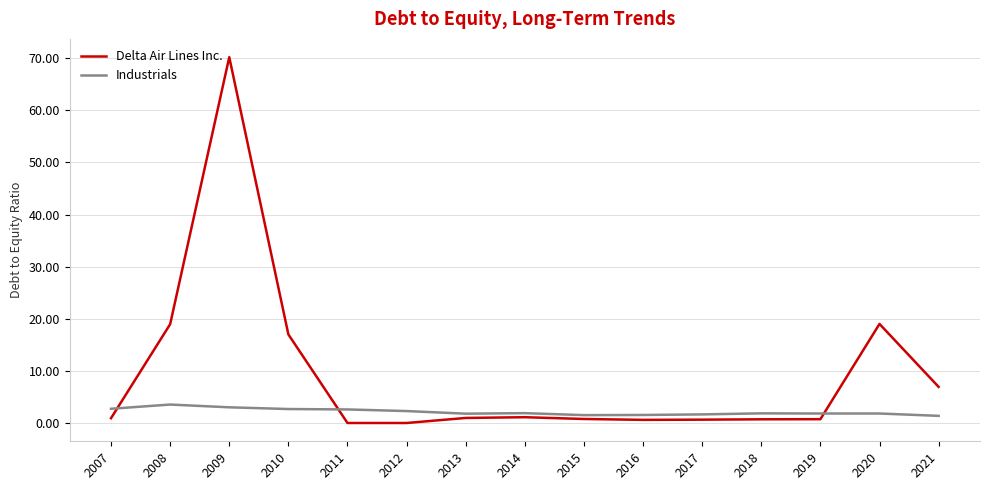

Is the value of Industrials at 2020 greater than the value of Delta Air Lines Inc. at 2007?

Yes